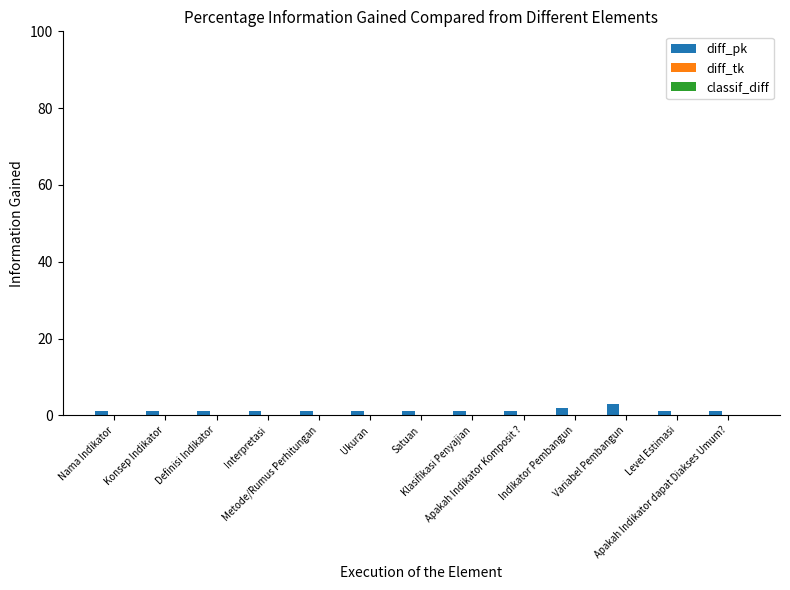

Does the chart contain any negative values?

No